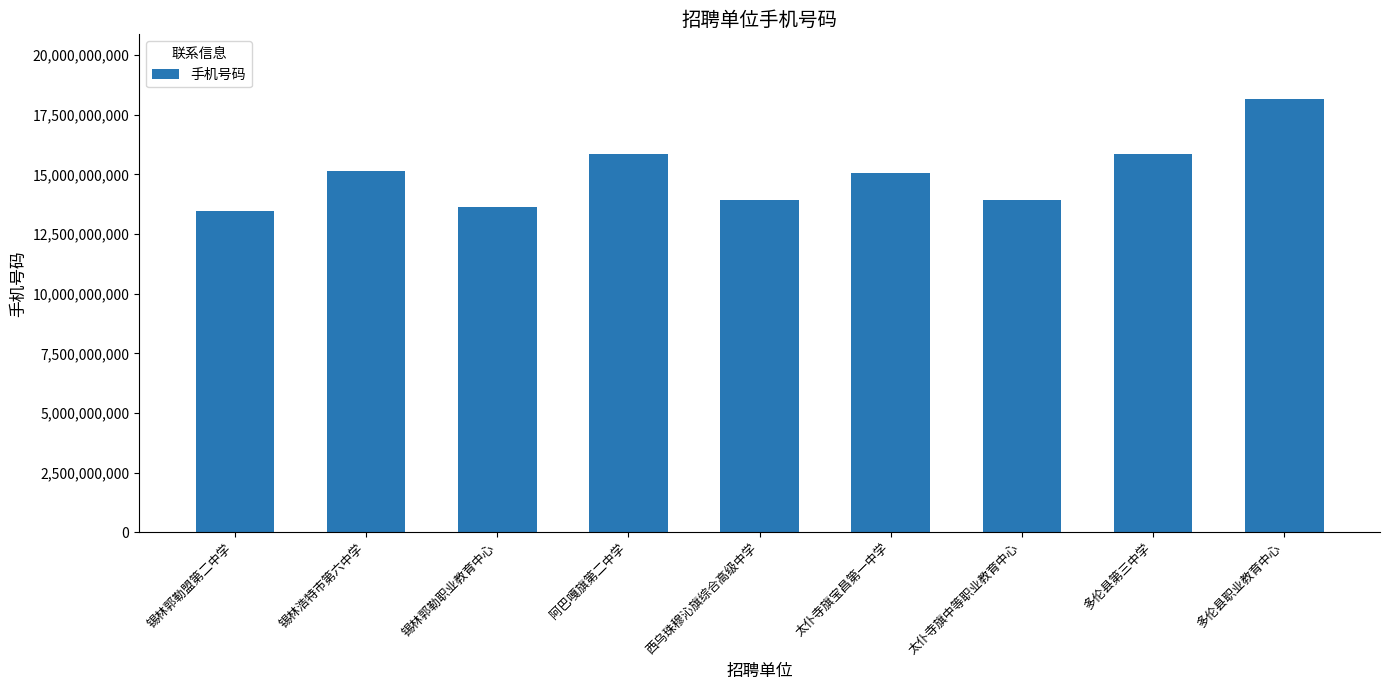

What is the sum of all values?

135083227058